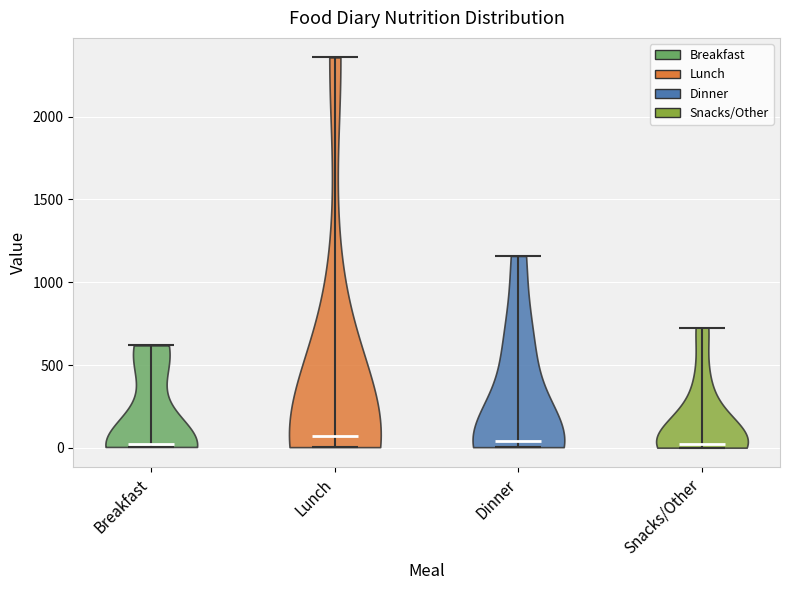

Reading left to right, read every violin against the y-axis: where its median line is, and the lowest and highest points it reaches. The values are not printed on the chart, so give them approximately, as read against the axis.

Breakfast: median line 0, lowest point 0, highest point 600
Lunch: median line 50, lowest point 0, highest point 2350
Dinner: median line 50, lowest point 0, highest point 1150
Snacks/Other: median line 0, lowest point 0, highest point 750